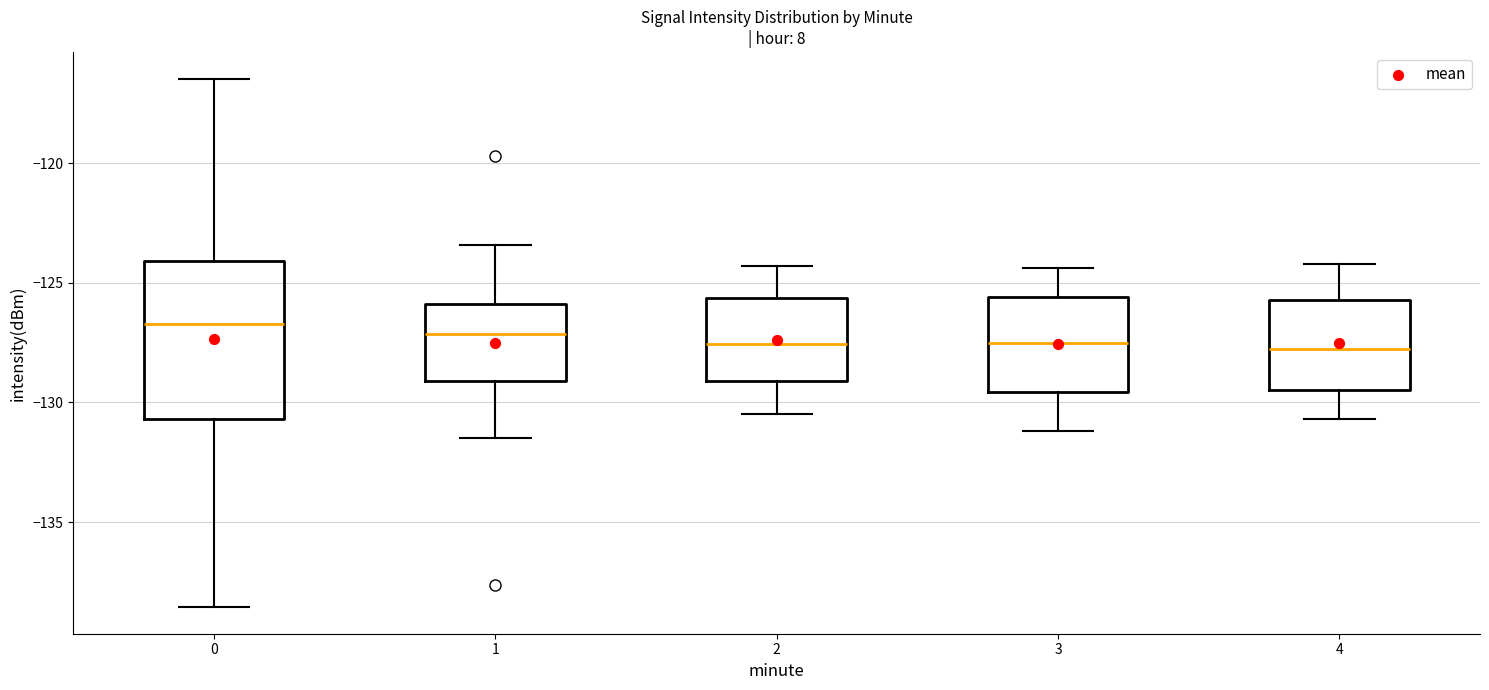

Reading left to right, transcribe this box plot: for each box, give where its median line is, the range the box spans, and where its two whiskers end, as read against the y-axis. The values are not printed on the chart, so give them approximately, as read against the axis.

0: median -126.5, box -130.5 to -124.0, whiskers -138.5 to -116.5
1: median -127.0, box -129.0 to -126.0, whiskers -131.5 to -123.5
2: median -127.5, box -129.0 to -125.5, whiskers -130.5 to -124.5
3: median -127.5, box -129.5 to -125.5, whiskers -131.0 to -124.5
4: median -127.5, box -129.5 to -125.5, whiskers -130.5 to -124.0